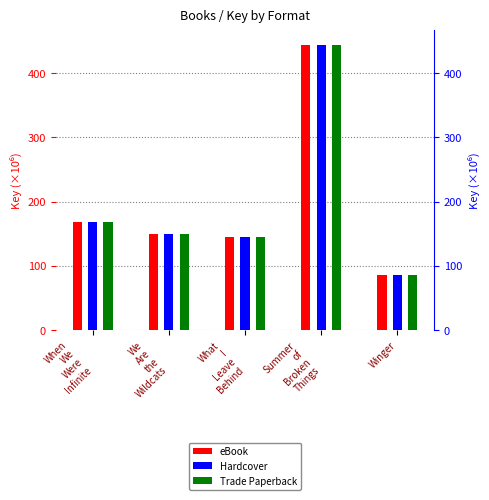

What is the difference between the maximum and second lowest values in the Trade Paperback series?

300.0